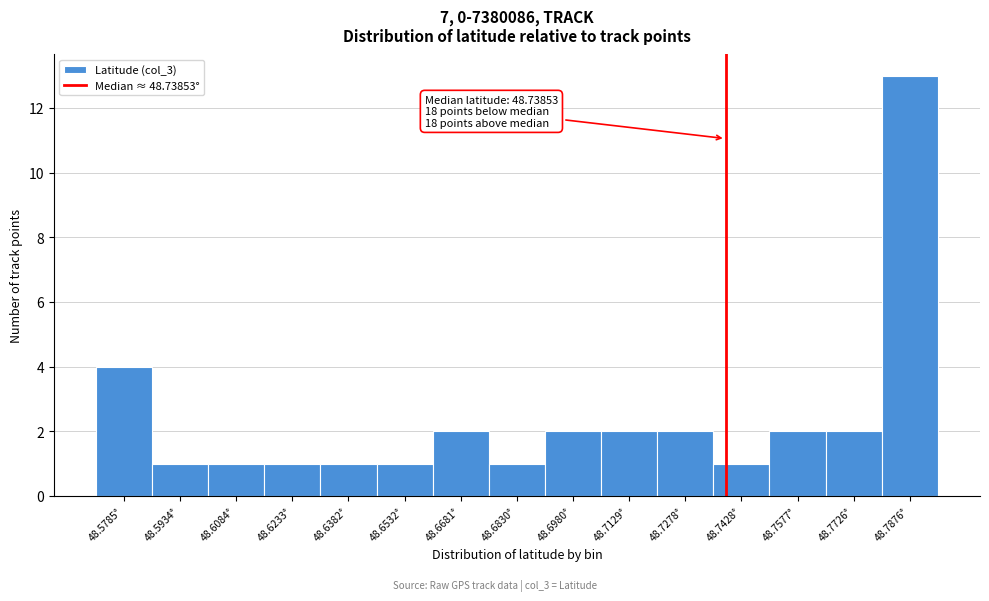

Which range on the x-axis has the tallest bar?

48.780 to 48.796